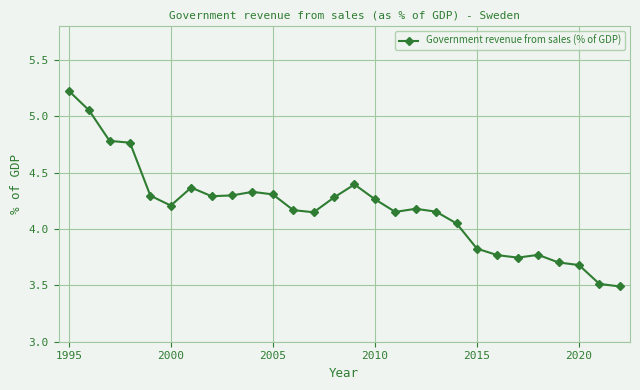

What is the sum of all values?

117.2